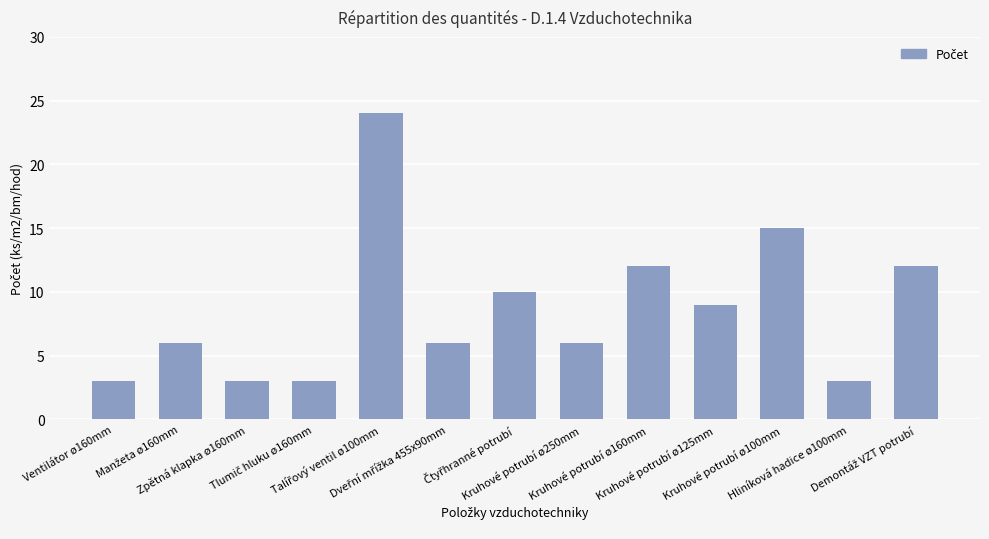

How many data points does each series have?

13